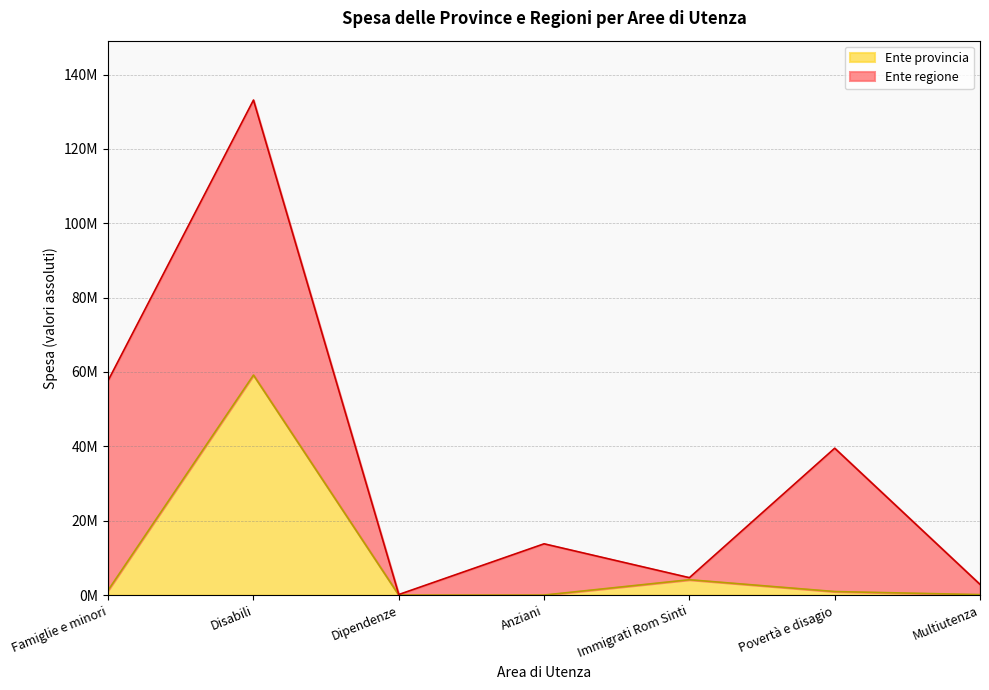

What is the change in value from Anziani to Multiutenza?

+121529